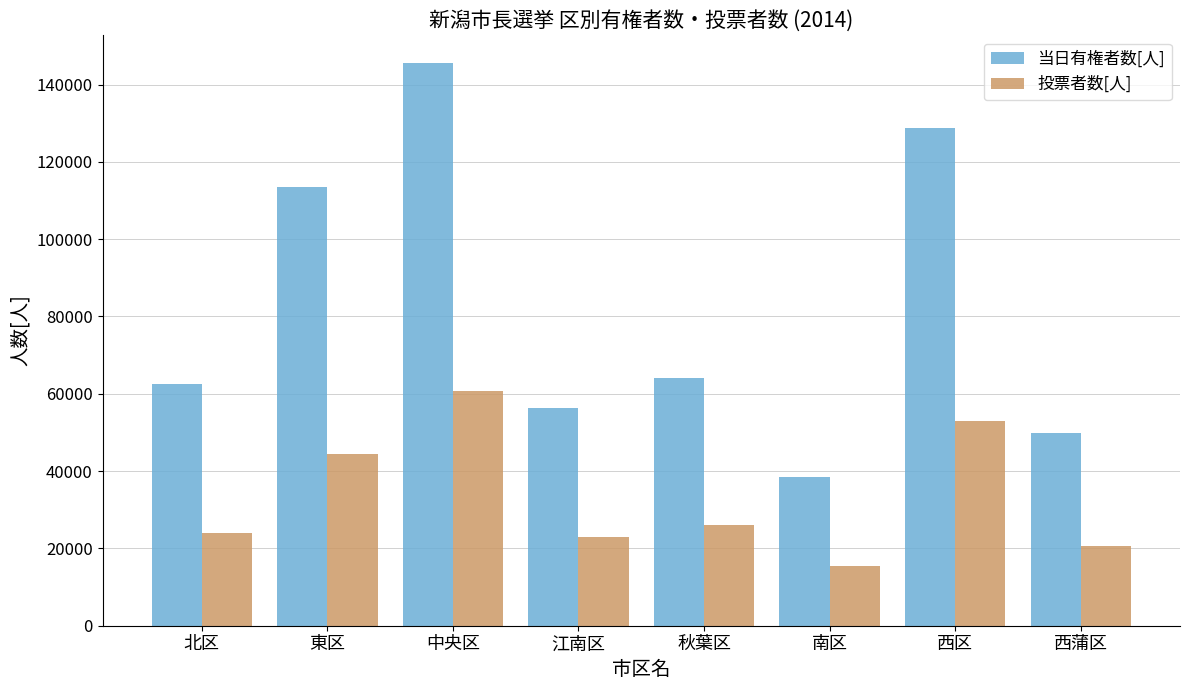

What is the minimum value for 当日有権者数[人]?

38450